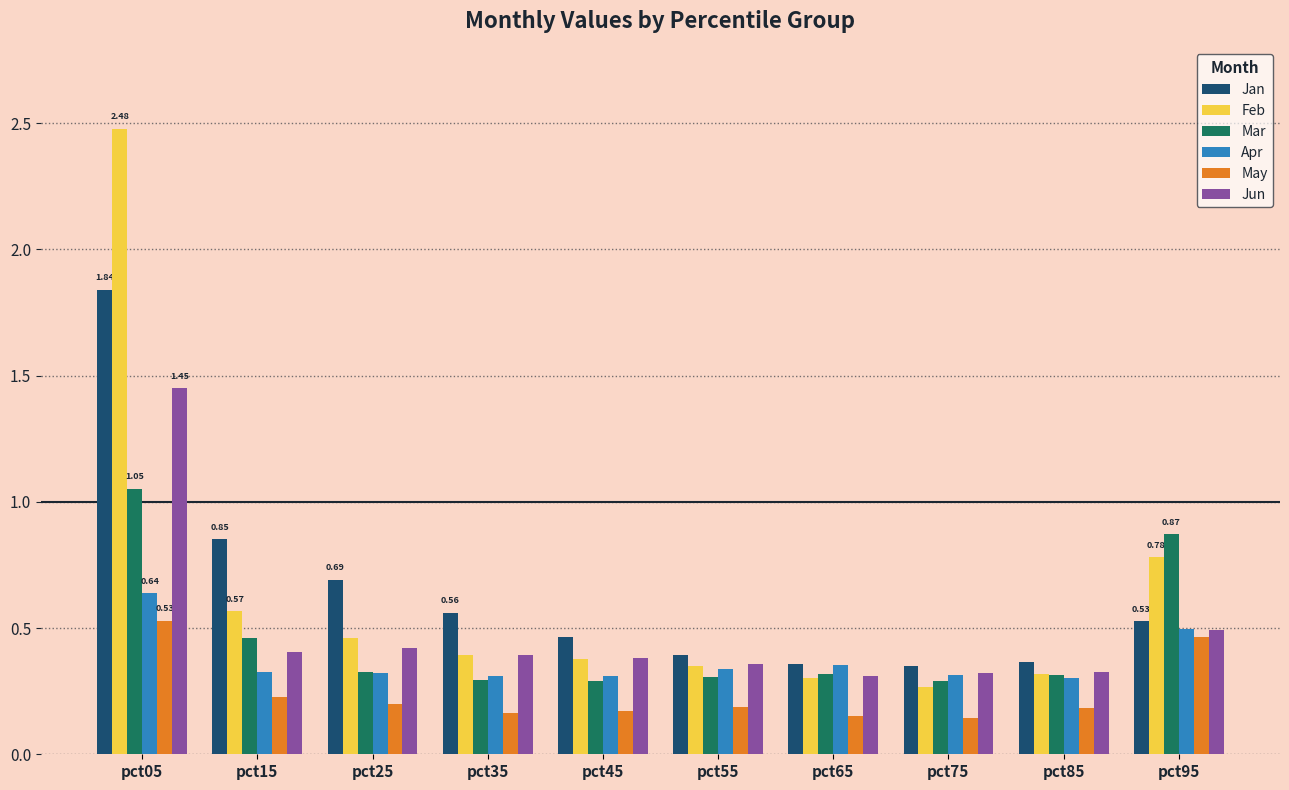

Are the bars grouped side by side (vs. stacked)?

Yes